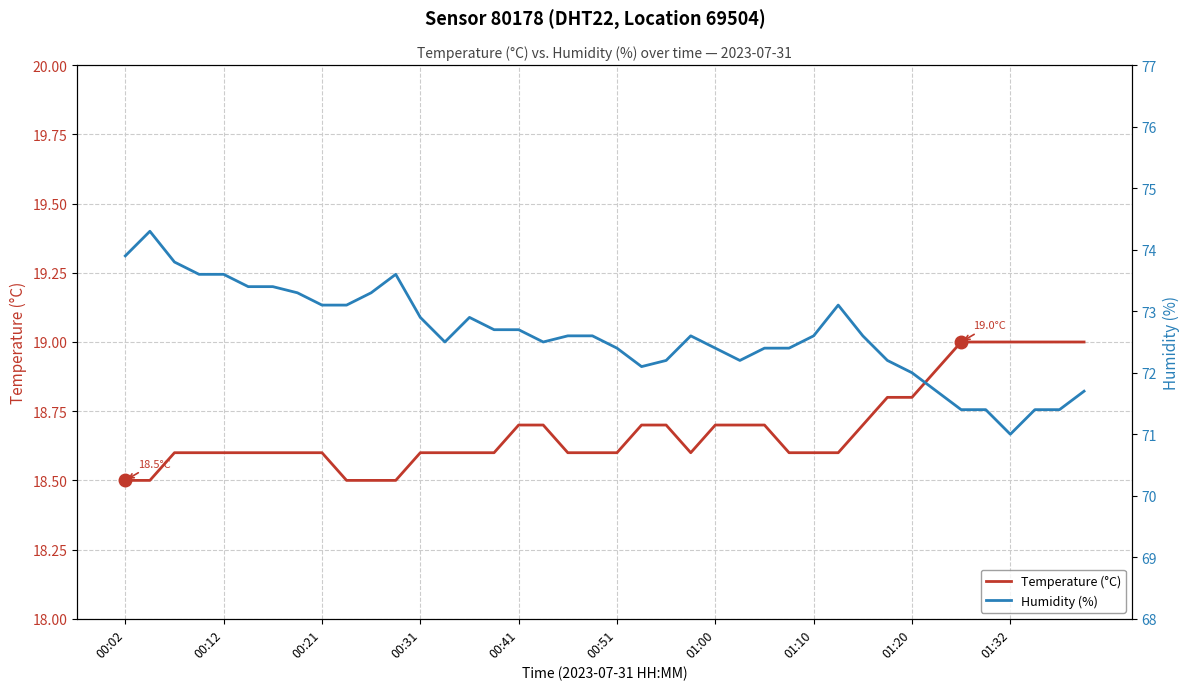

List the series in order of their peak value, highest first.

Humidity (%), Temperature (°C)